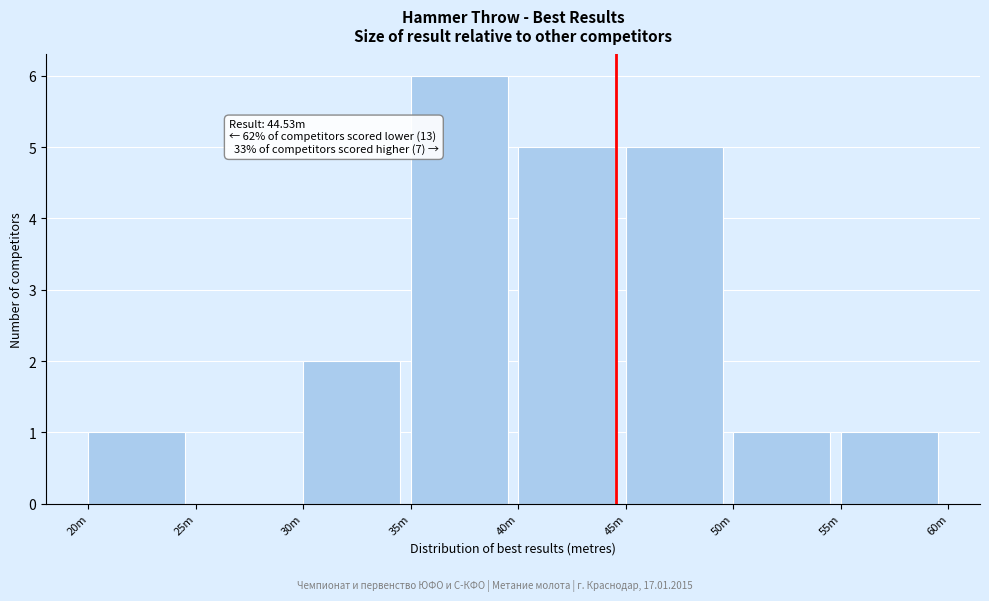

Reading right to left, extract all data points from this chart.

55m=1	50m=1	45m=5	40m=5	35m=6	30m=2	25m=0	20m=1